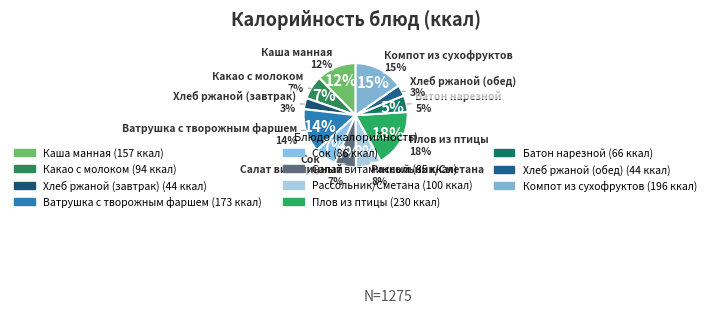

Which slice is the smallest?

Хлеб ржаной (завтрак)